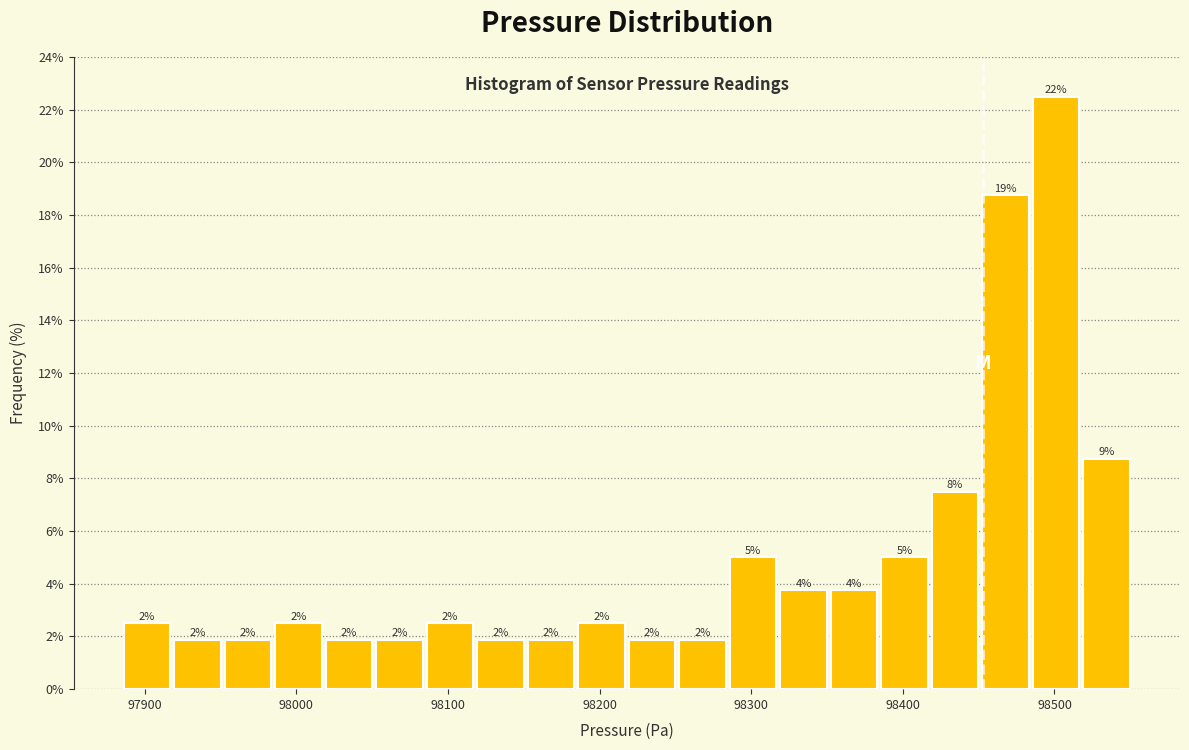

Around what value on the x-axis is the tallest bar? Give the approximate position of its centre, as read against the axis.

98500